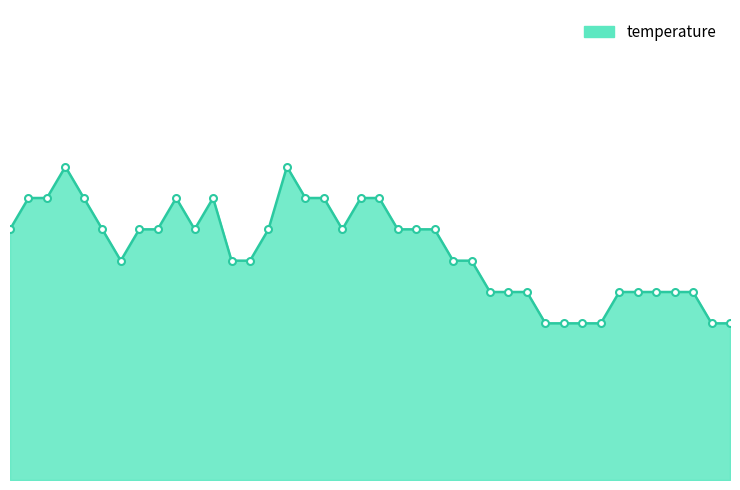

What is the value of the 28th point from the left?

11.6